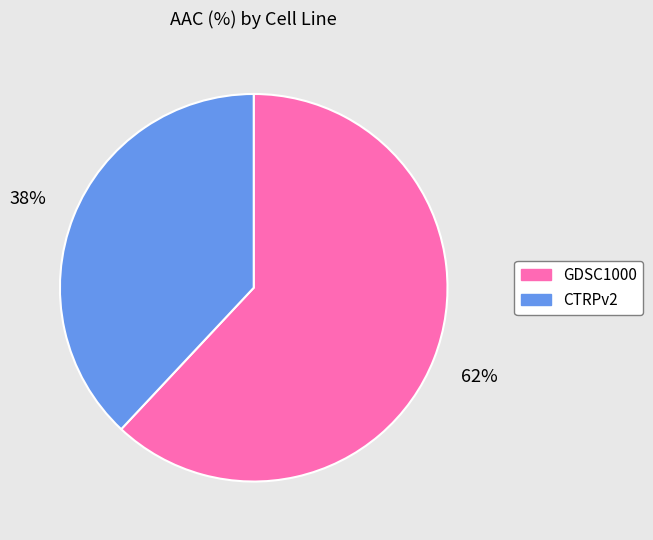

True or false: GDSC1000 accounts for 62% of the total.

True